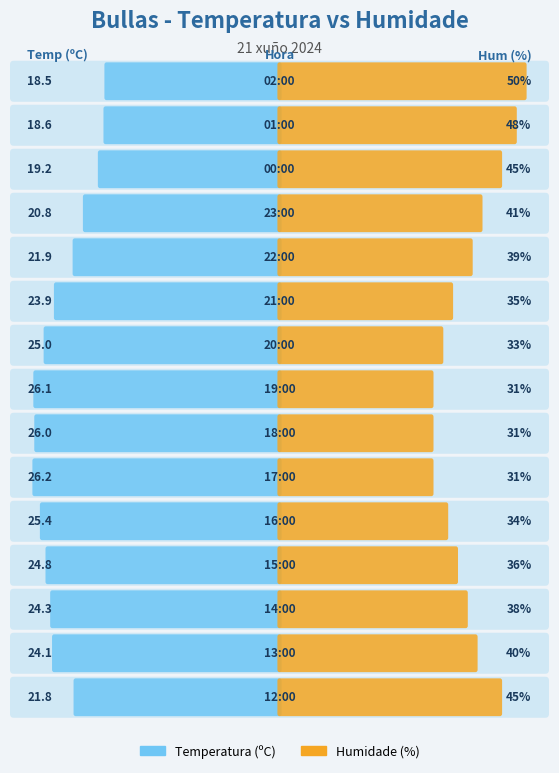

The Temperatura (ºC) series shows 6.9 at 13:00. True or false?

False